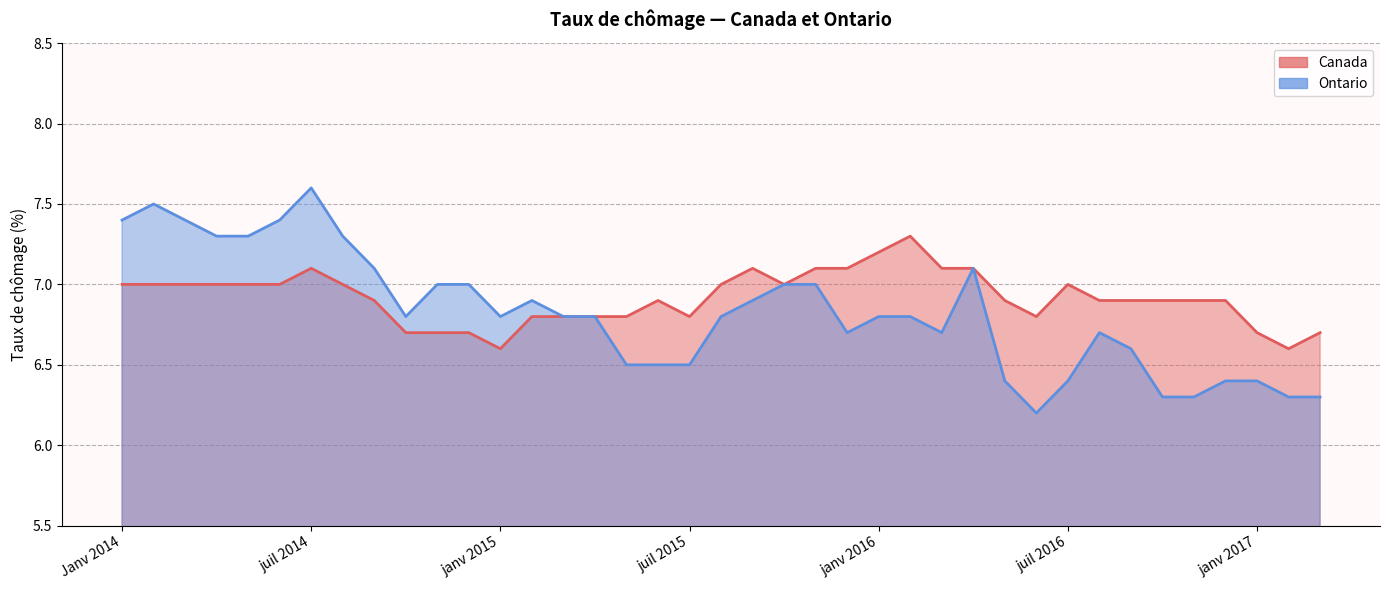

What is the greatest value displayed?

7.6